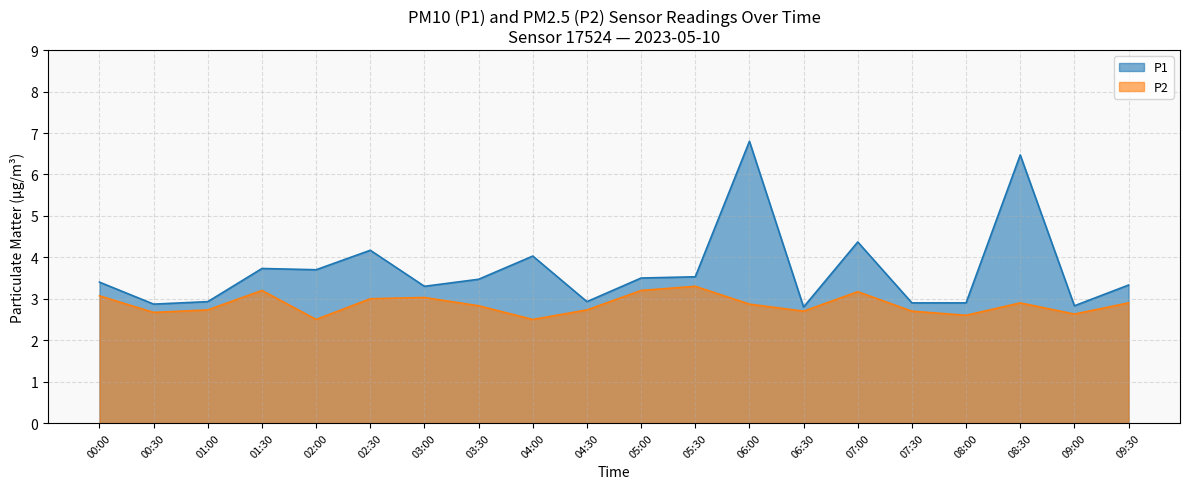

True or false: P2 and P1 cross at least once.

False